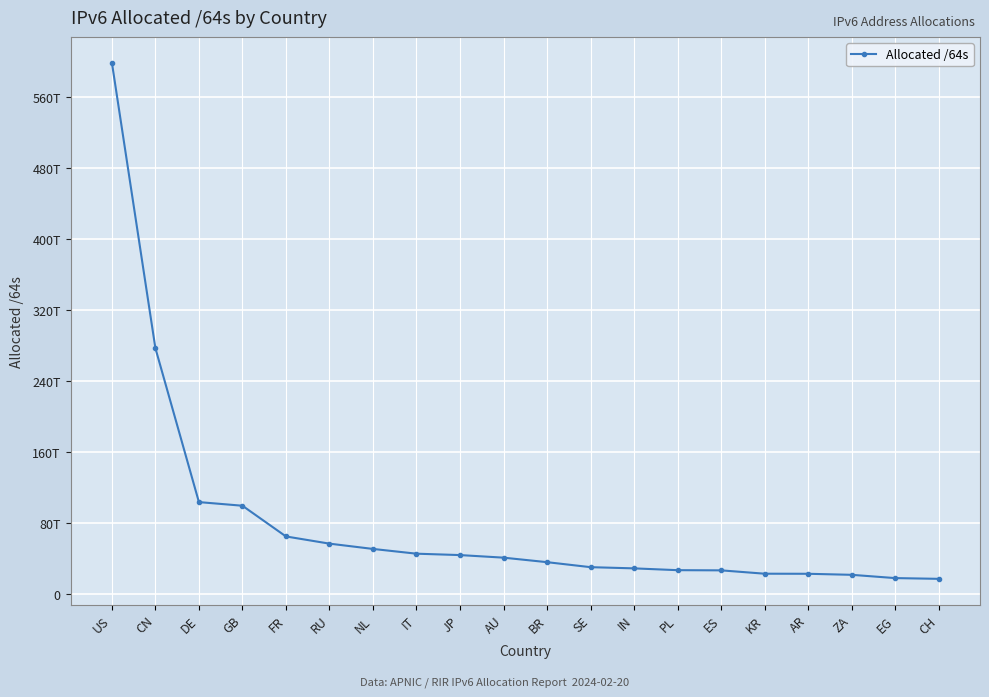

What is the change in value from AR to CH?

-5690943275008